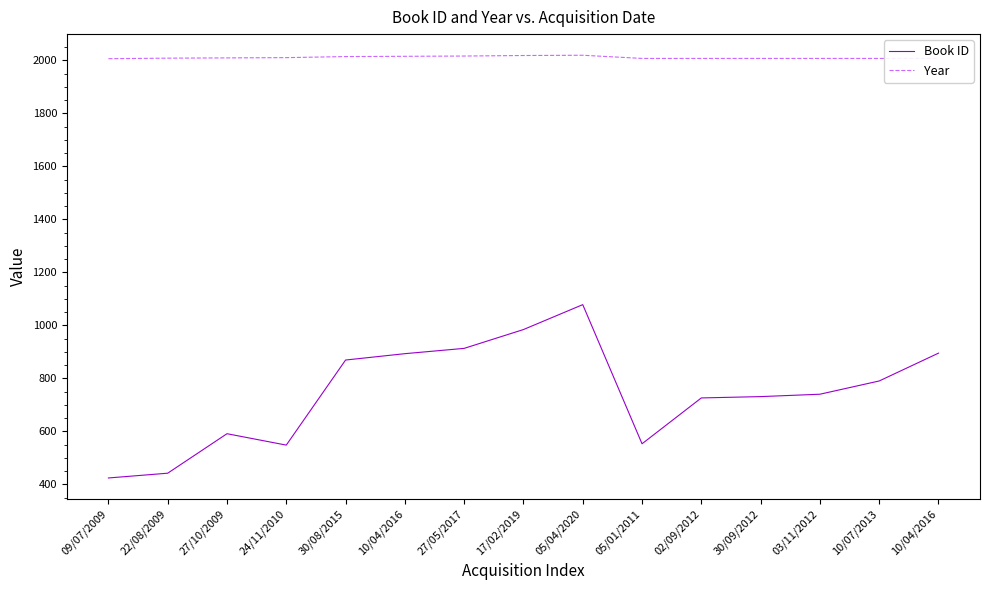

Is it true that Year equals 433 at 27/10/2009?

False